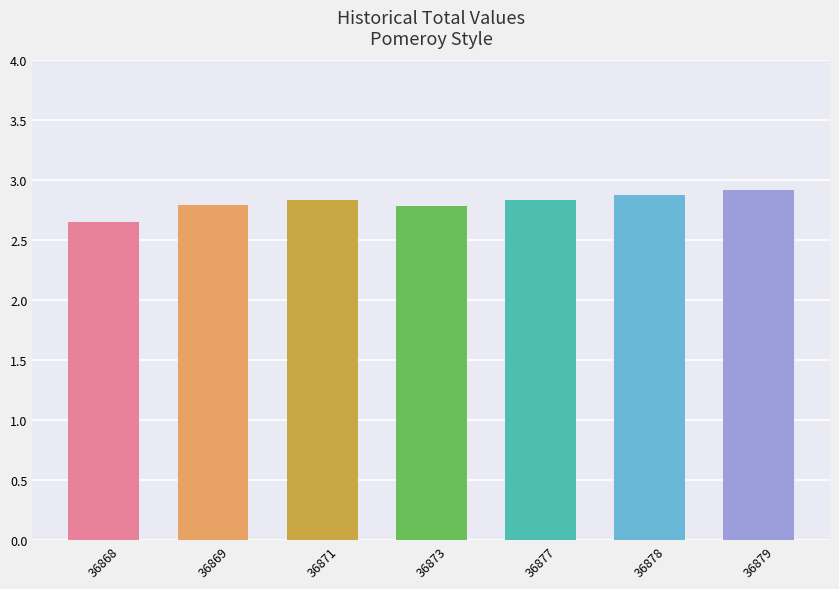

At which category does the chart reach its peak across all series?

36879